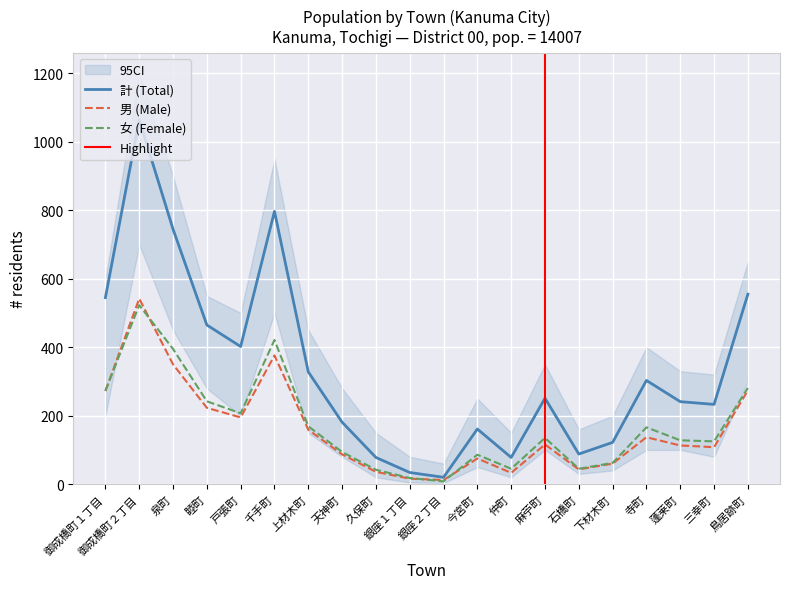

Where is 計 nearest to the value 542?

御成橋町１丁目